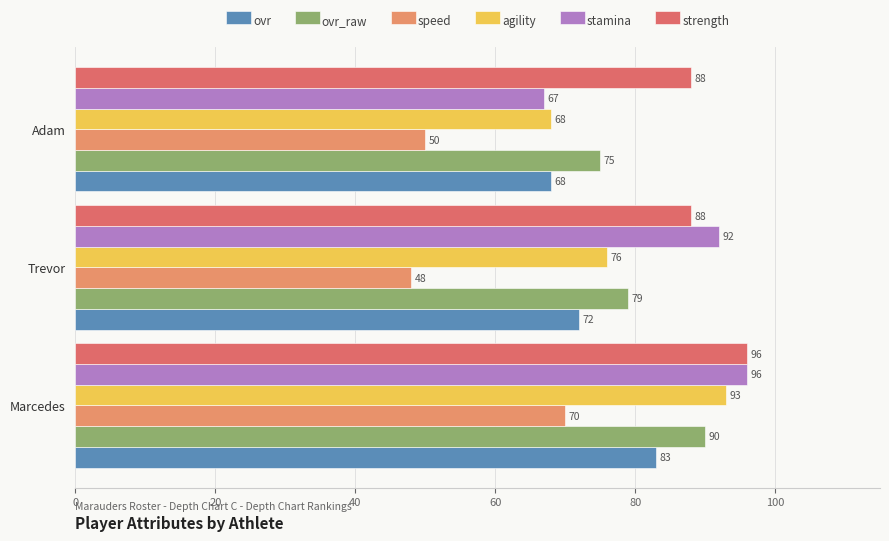

Reading right to left, what are all the values shown in this chart?

ovr: 68	72	83
ovr_raw: 75	79	90
speed: 50	48	70
agility: 68	76	93
stamina: 67	92	96
strength: 88	88	96